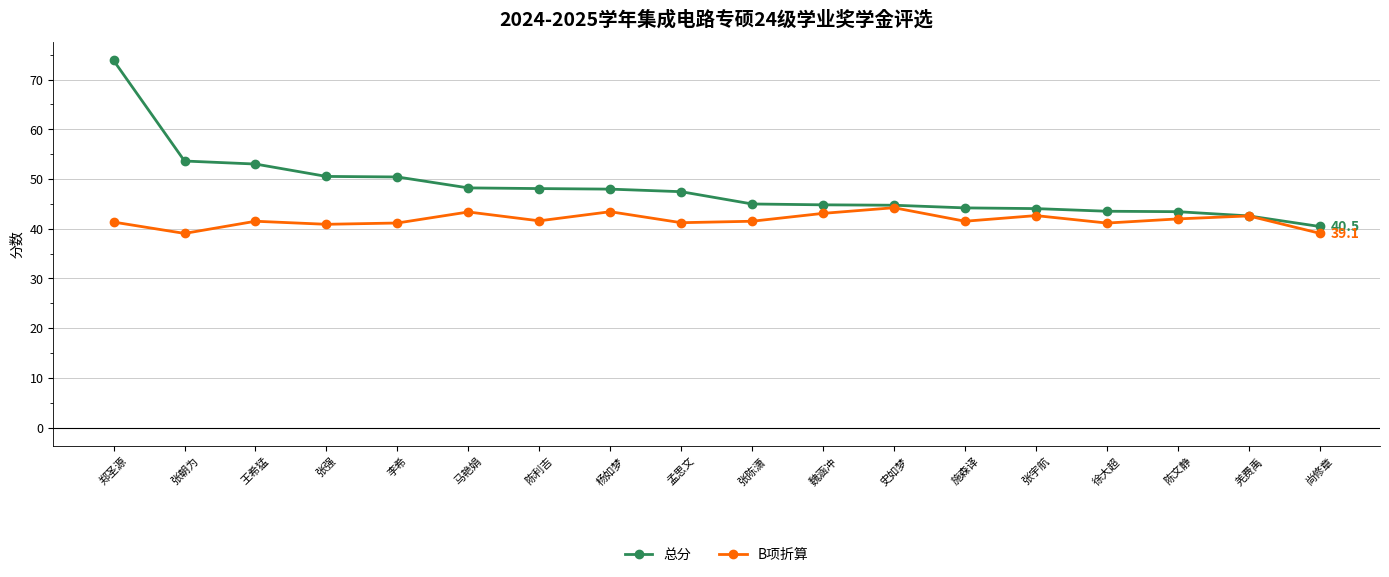

Which series has the widest spread of values?

总分